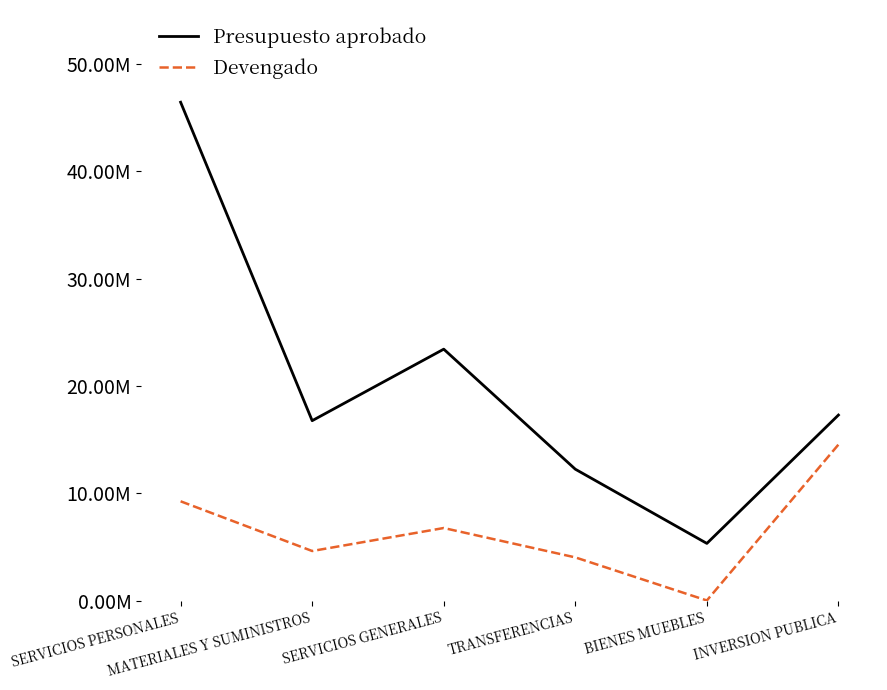

What are all the series names shown in the legend?

Presupuesto aprobado, Devengado